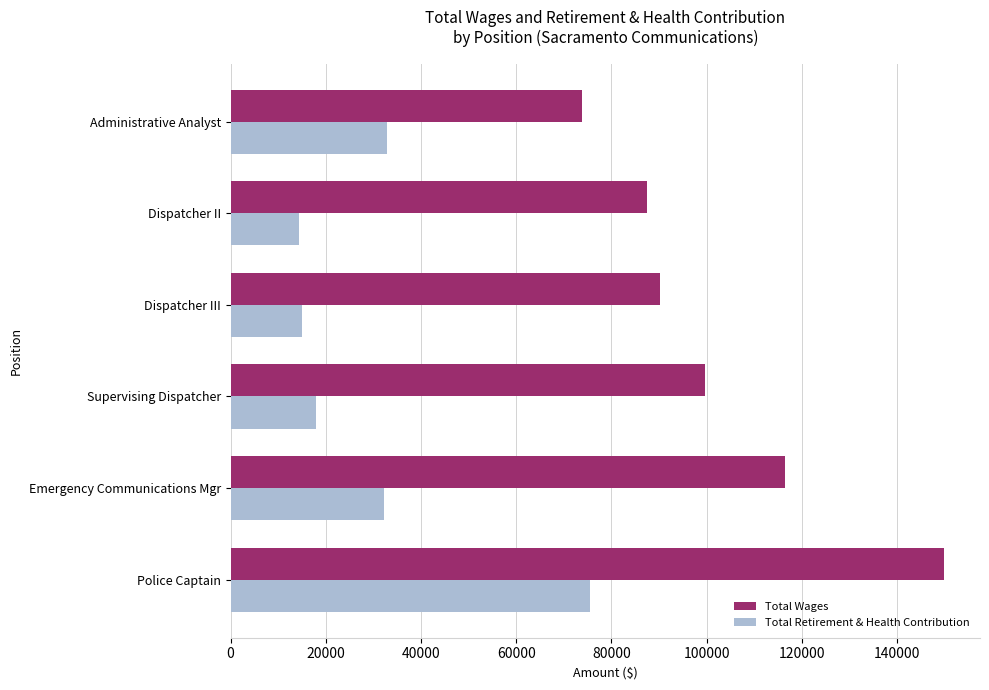

At how many categories does at least one series exceed 54525?

6